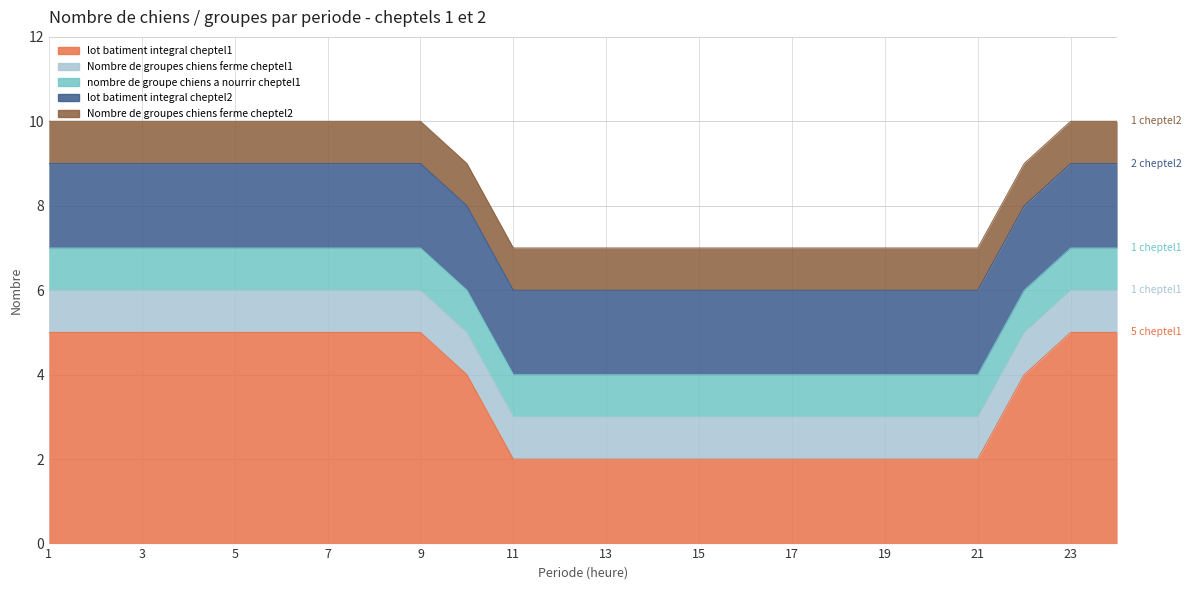

What is the spread (max minus min) of values at 15?

1